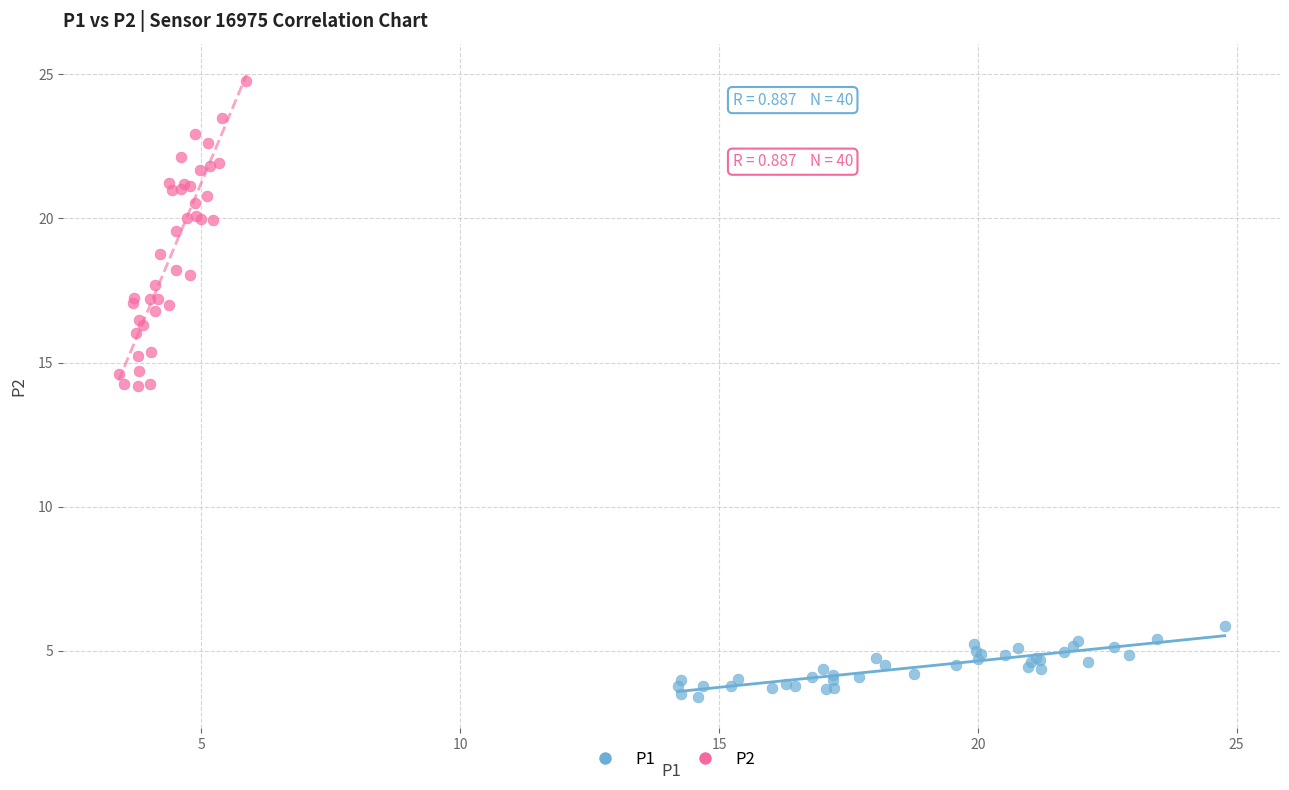

Which series reaches the maximum Y coordinate?

P2